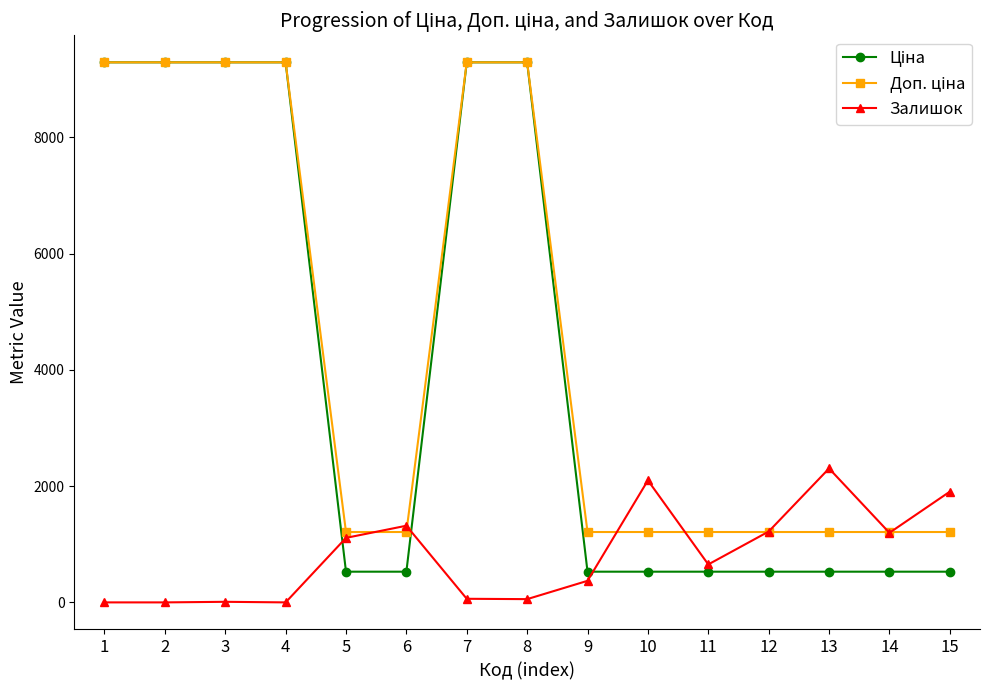

What is the total value across all series at 8?

18636.9